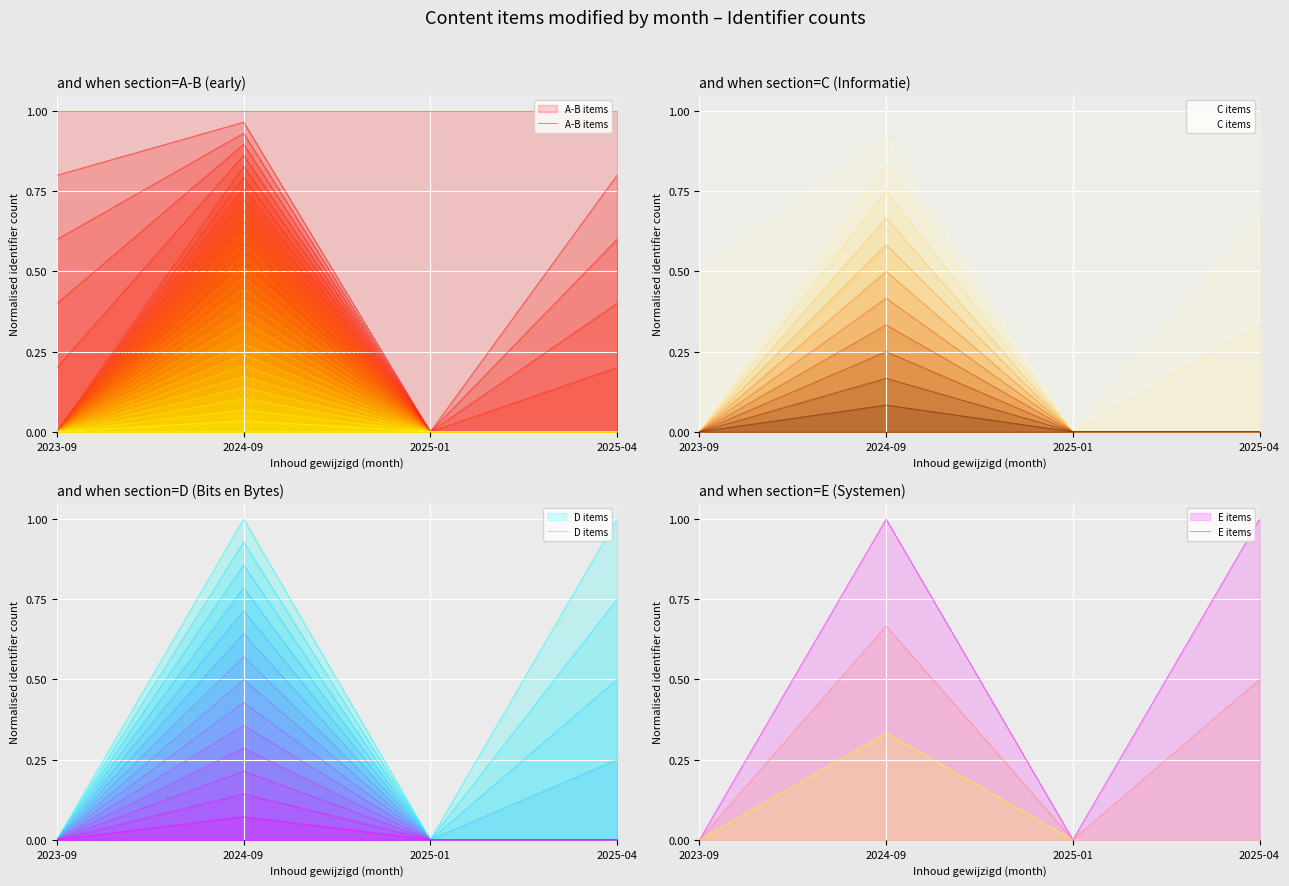

Is it true that A-B items equals 1 at 2025-01?

True